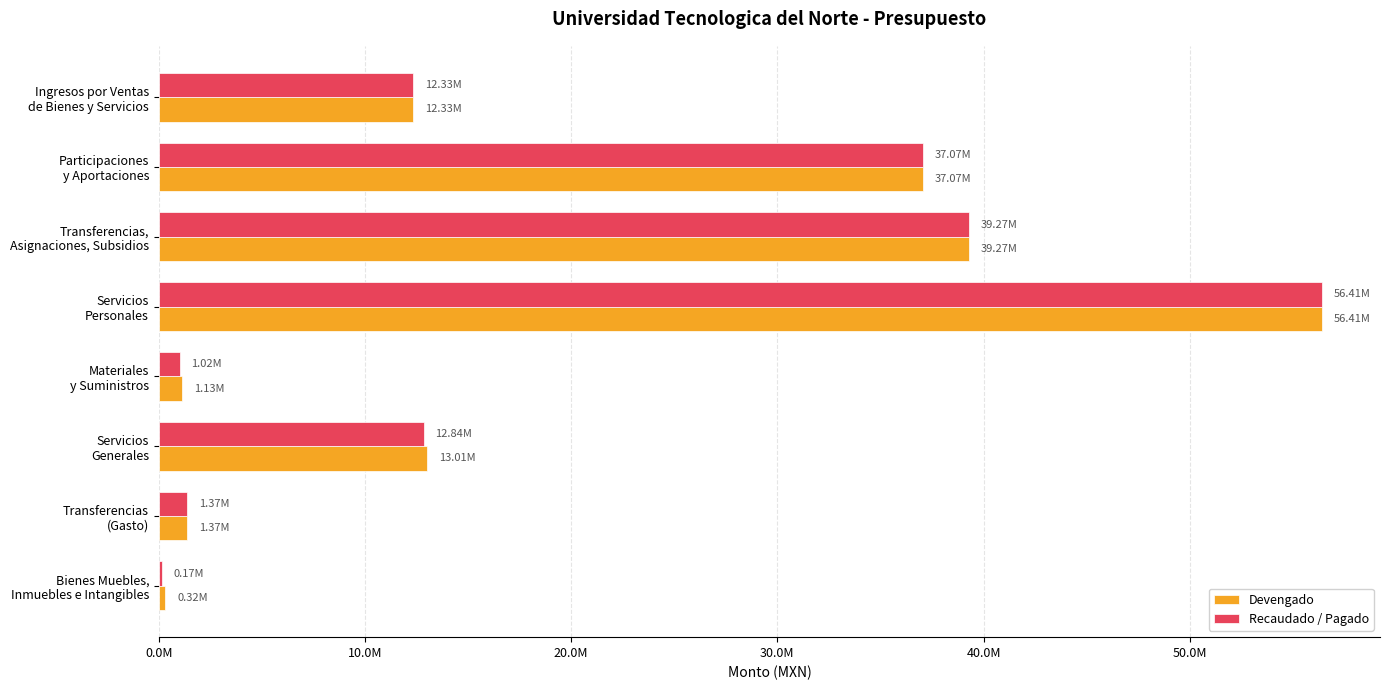

What is the value of the Devengado bar at the 7th from the left?

1374518.4